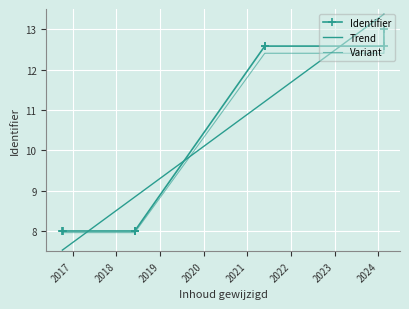

Which has a higher value, 2024-02-16 or 2024-02-16?

2024-02-16